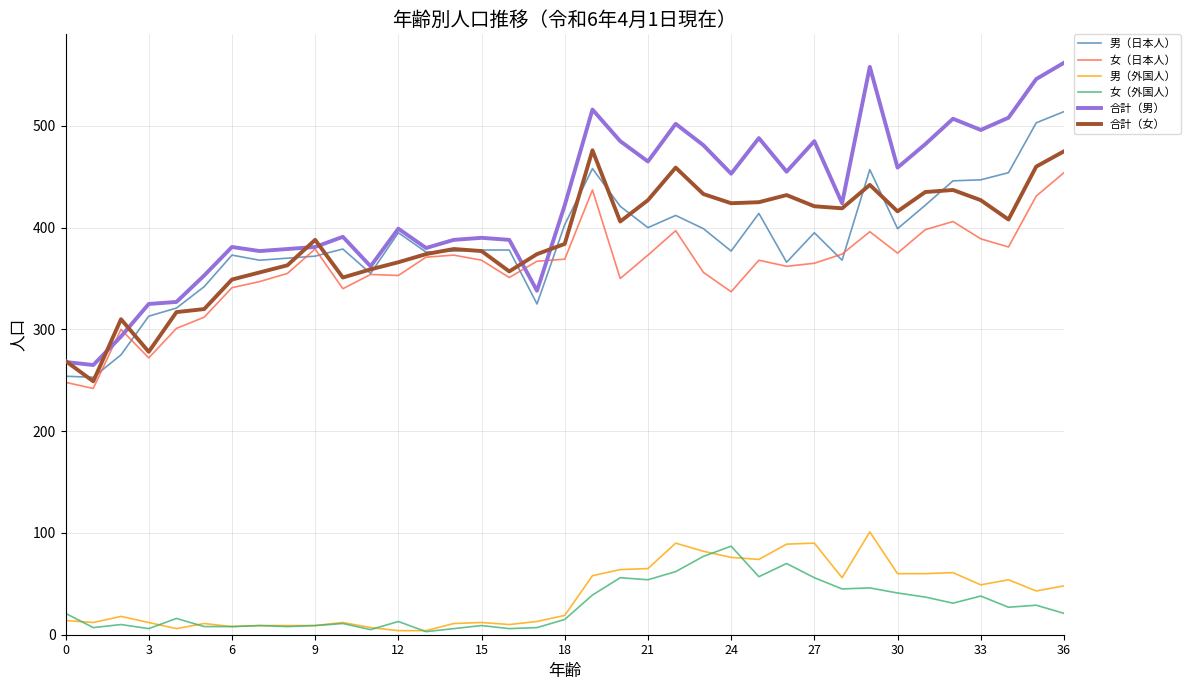

Which series has the largest range (max minus min)?

合計（男）